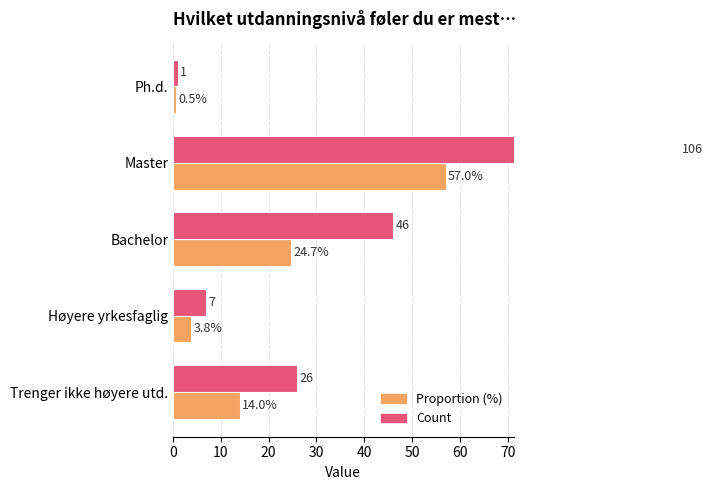

What is the sum of all Proportion (%) values?

100.0